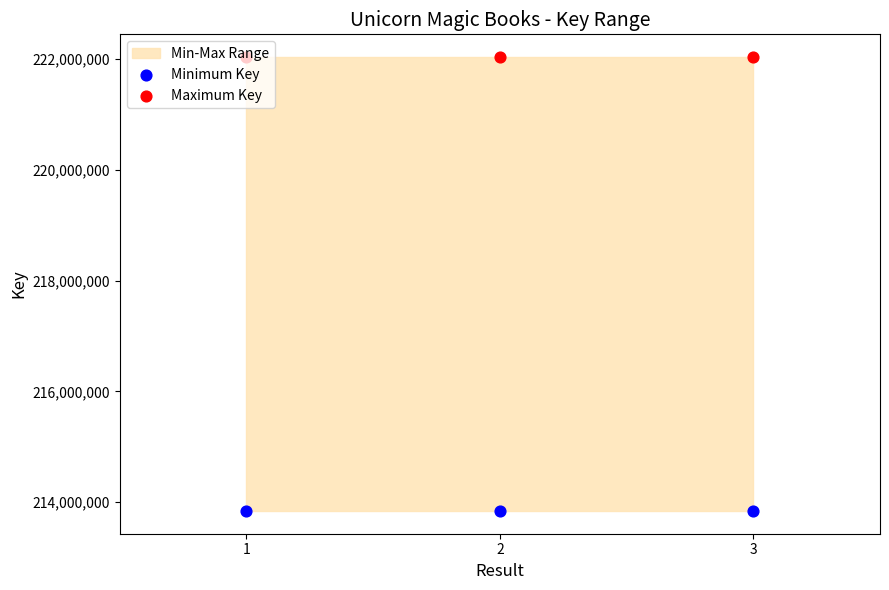

At how many categories does at least one series exceed 216240810?

3